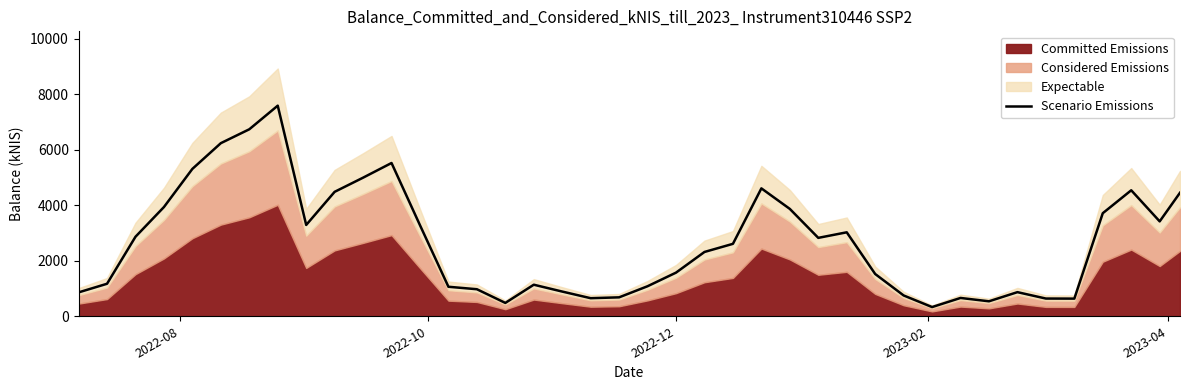

What is the average value?

2653.0